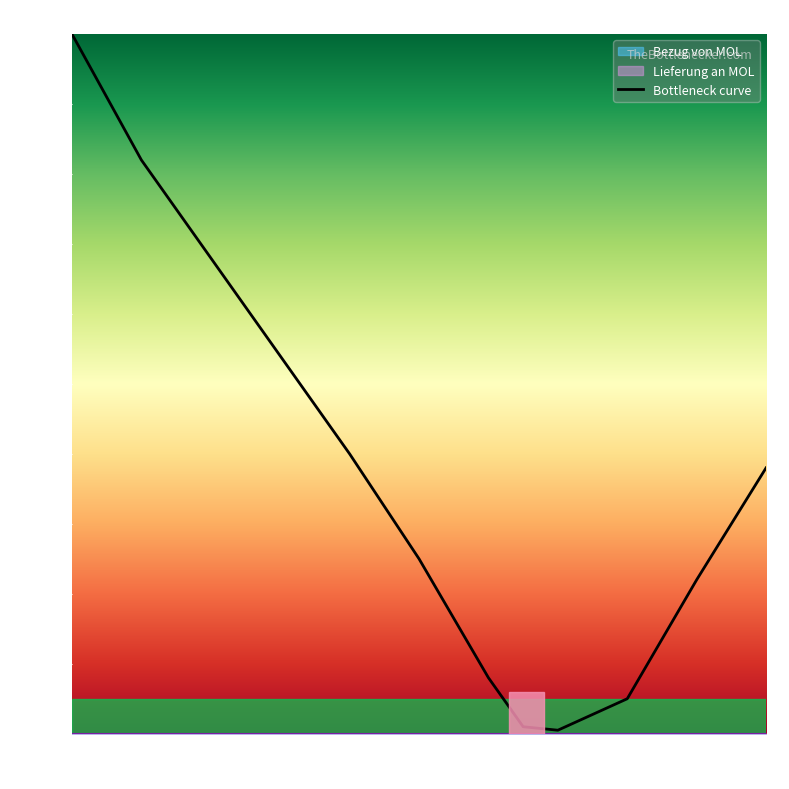

At which label does the data first exceed 38?

0k